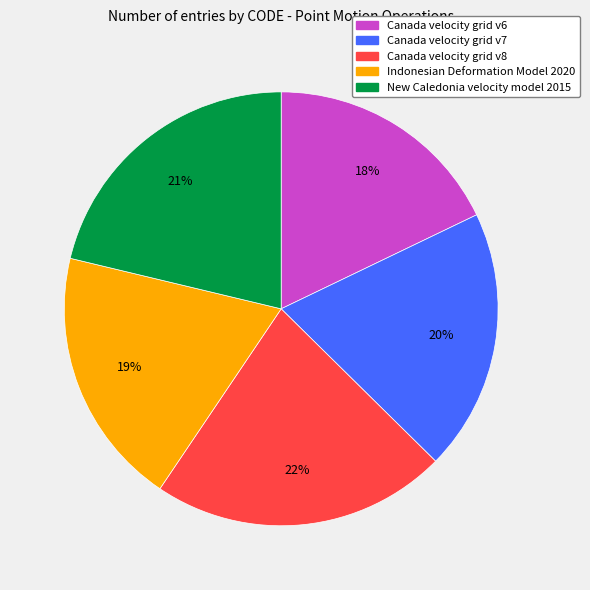

Count the number of slices in the pie.

5